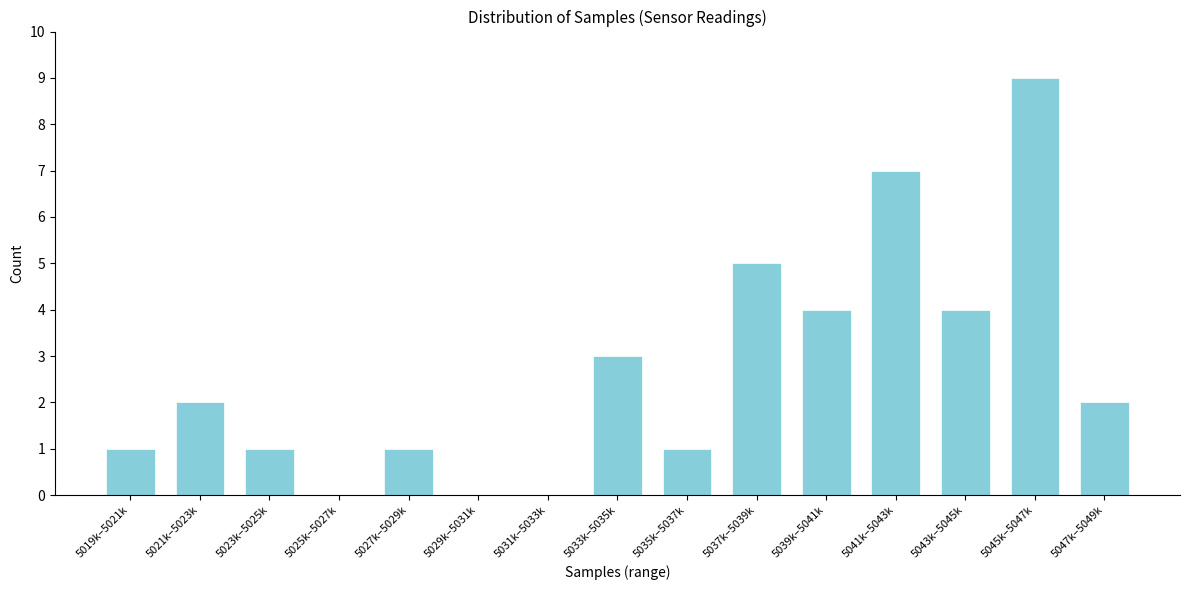

Reading left to right, what are all the values shown in this chart?

5019k–5021k=1	5021k–5023k=2	5023k–5025k=1	5025k–5027k=0	5027k–5029k=1	5029k–5031k=0	5031k–5033k=0	5033k–5035k=3	5035k–5037k=1	5037k–5039k=5	5039k–5041k=4	5041k–5043k=7	5043k–5045k=4	5045k–5047k=9	5047k–5049k=2